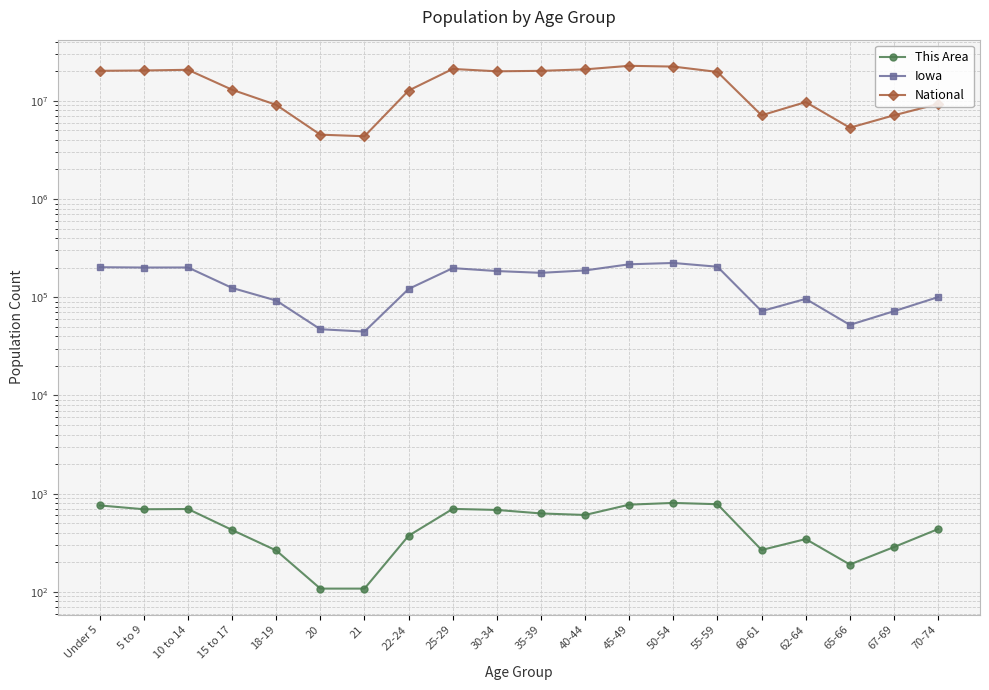

At which category is the sum across all series the highest?

45-49